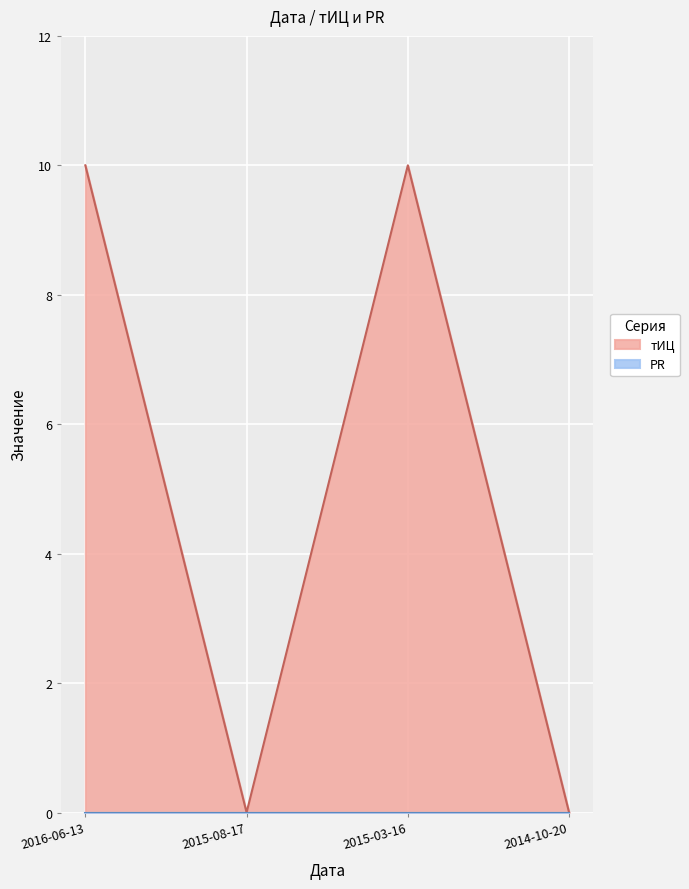

Rank the categories by value from lowest to highest.

2015-08-17, 2014-10-20, 2016-06-13, 2015-03-16